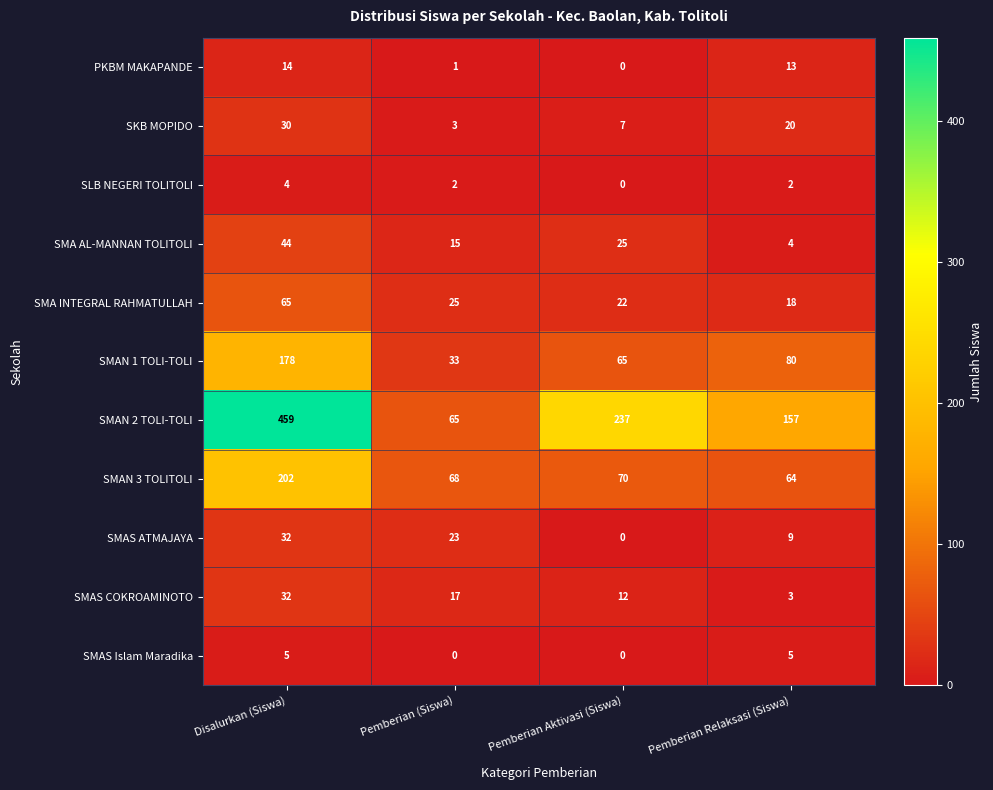

What is the maximum value for SMA AL-MANNAN TOLITOLI?

44